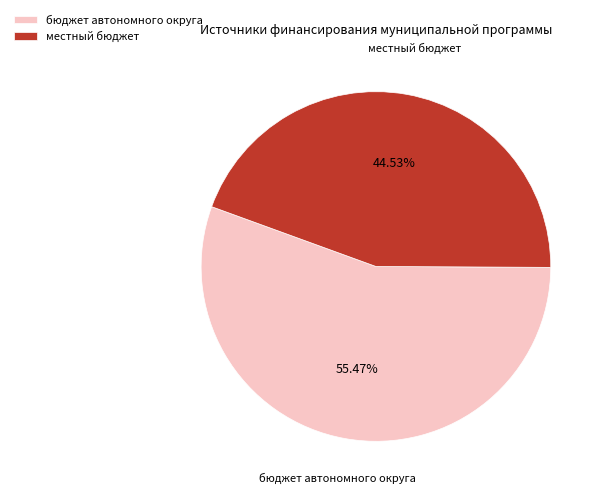

What is the ratio of the value at бюджет автономного округа to the value at местный бюджет?

1.2